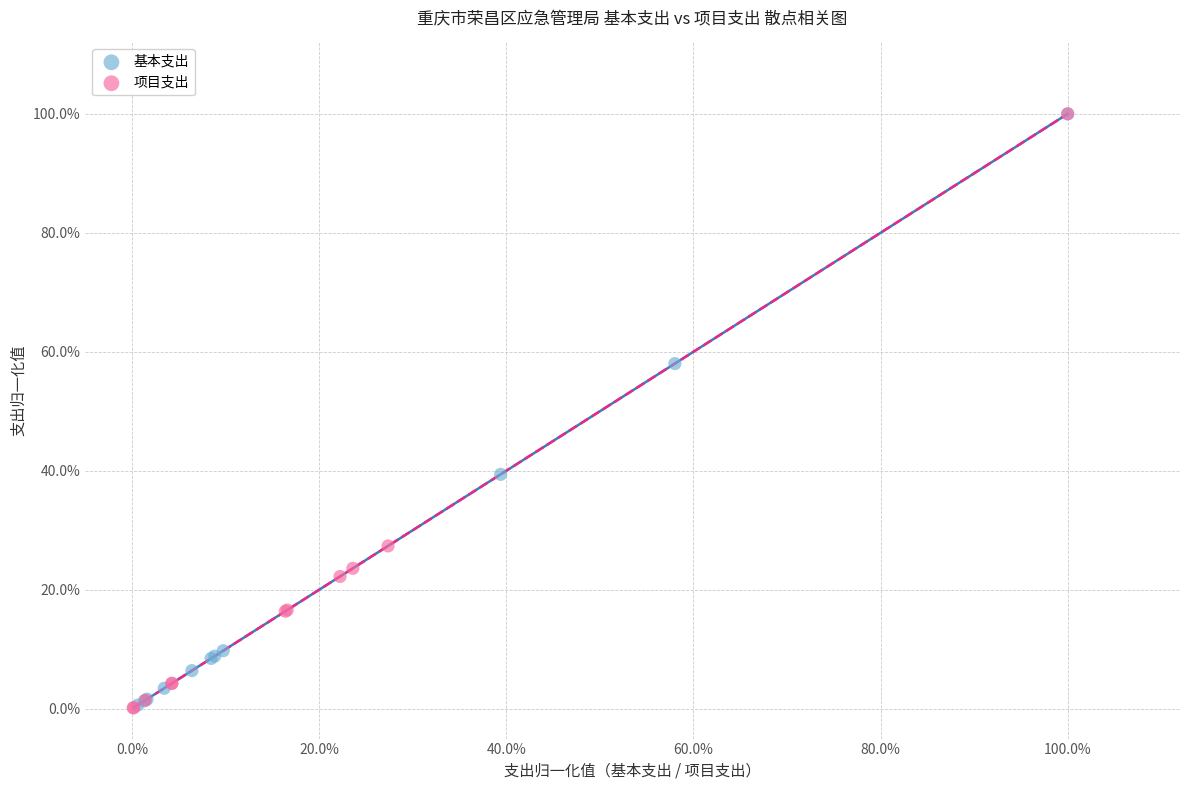

What are all the series names shown in the legend?

基本支出, 项目支出